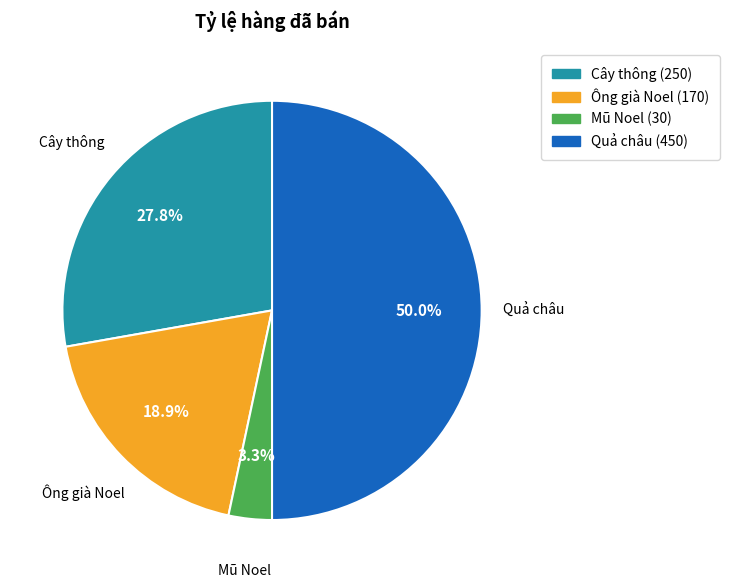

Rank the categories by value from lowest to highest.

Mũ Noel, Ông già Noel, Cây thông, Quả châu